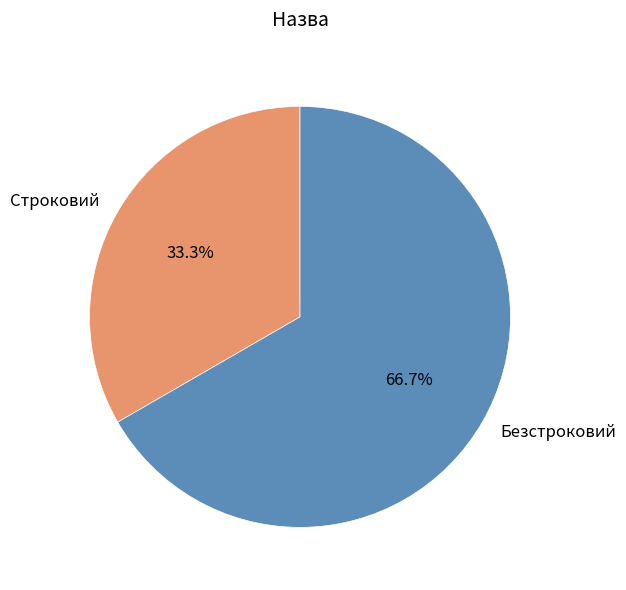

What portion of the pie excludes Безстроковий?

33.3%